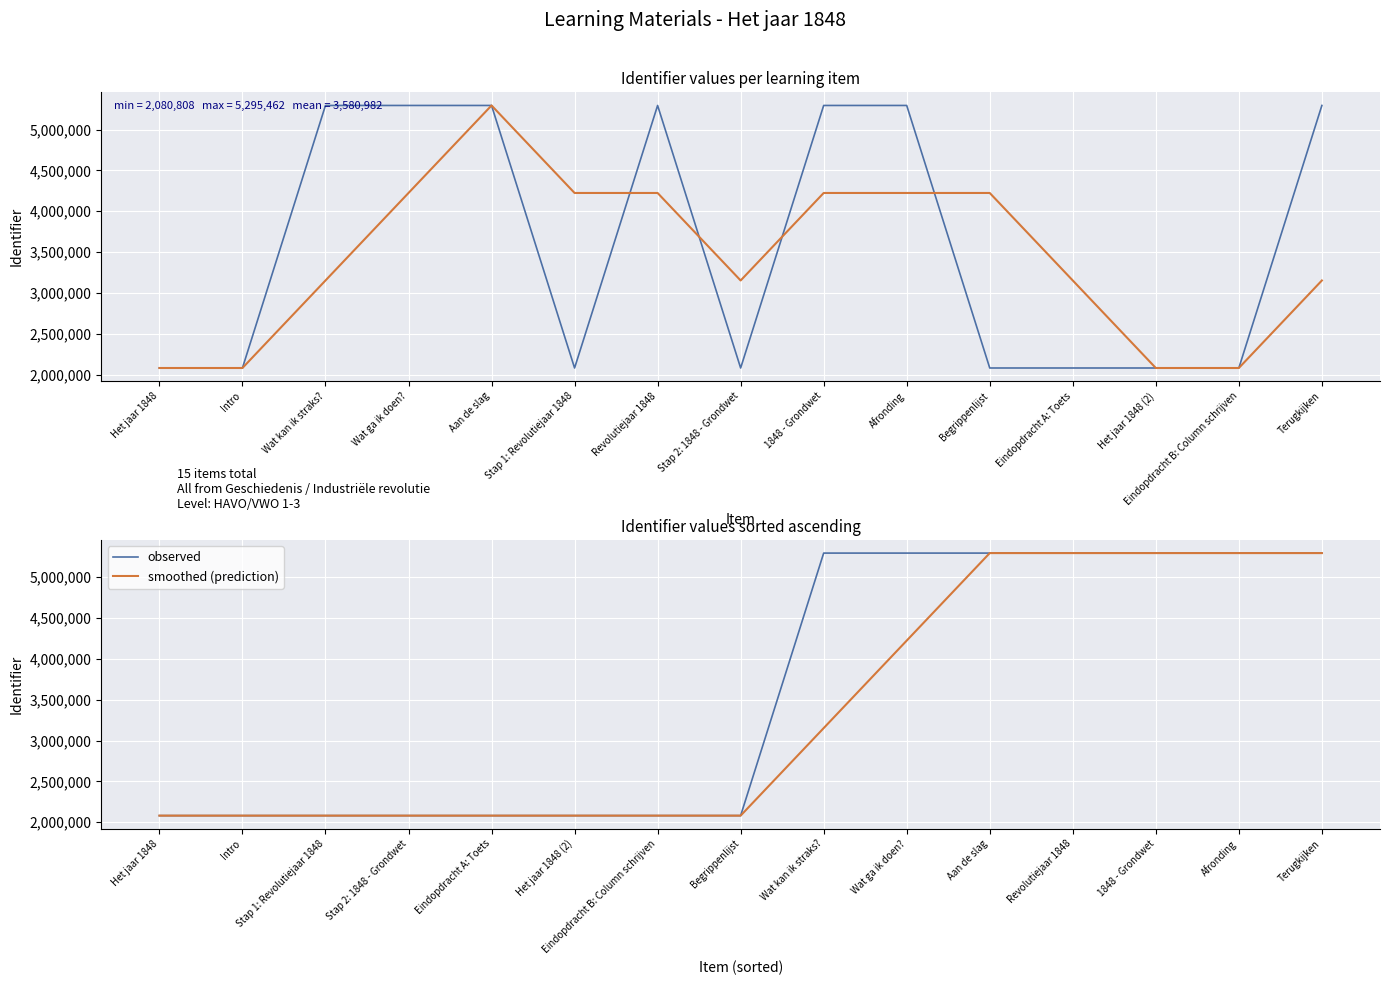

What are all the series names shown in the legend?

observed, smoothed (prediction)